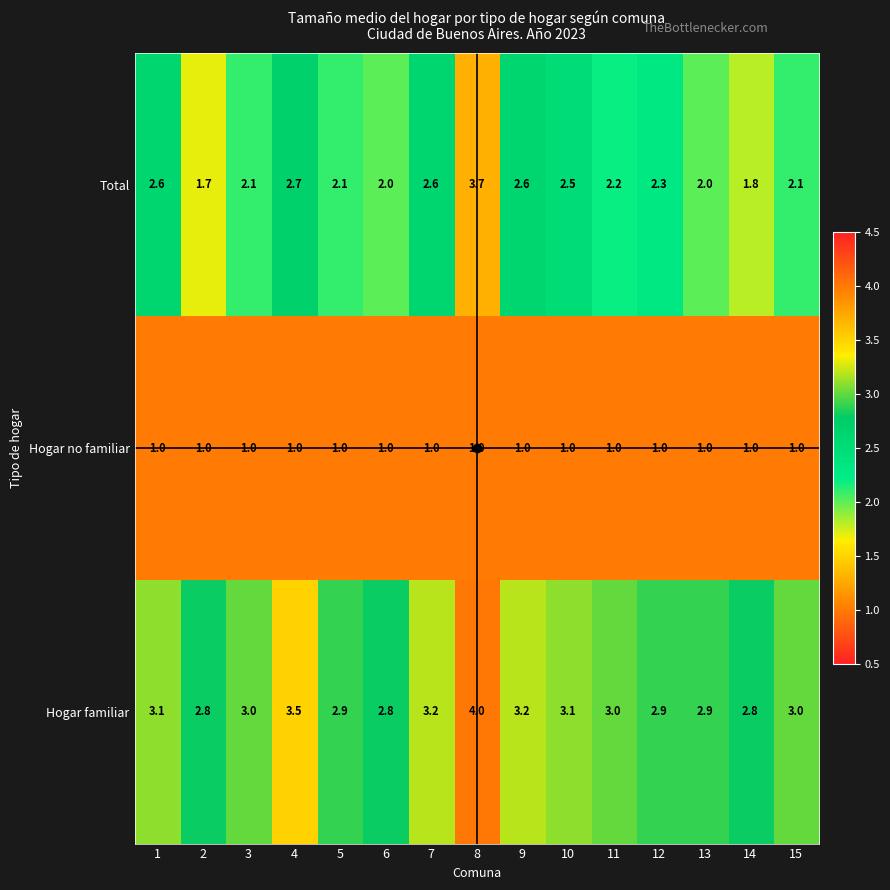

True or false: Hogar familiar has a value of 0.8 at 6.

False